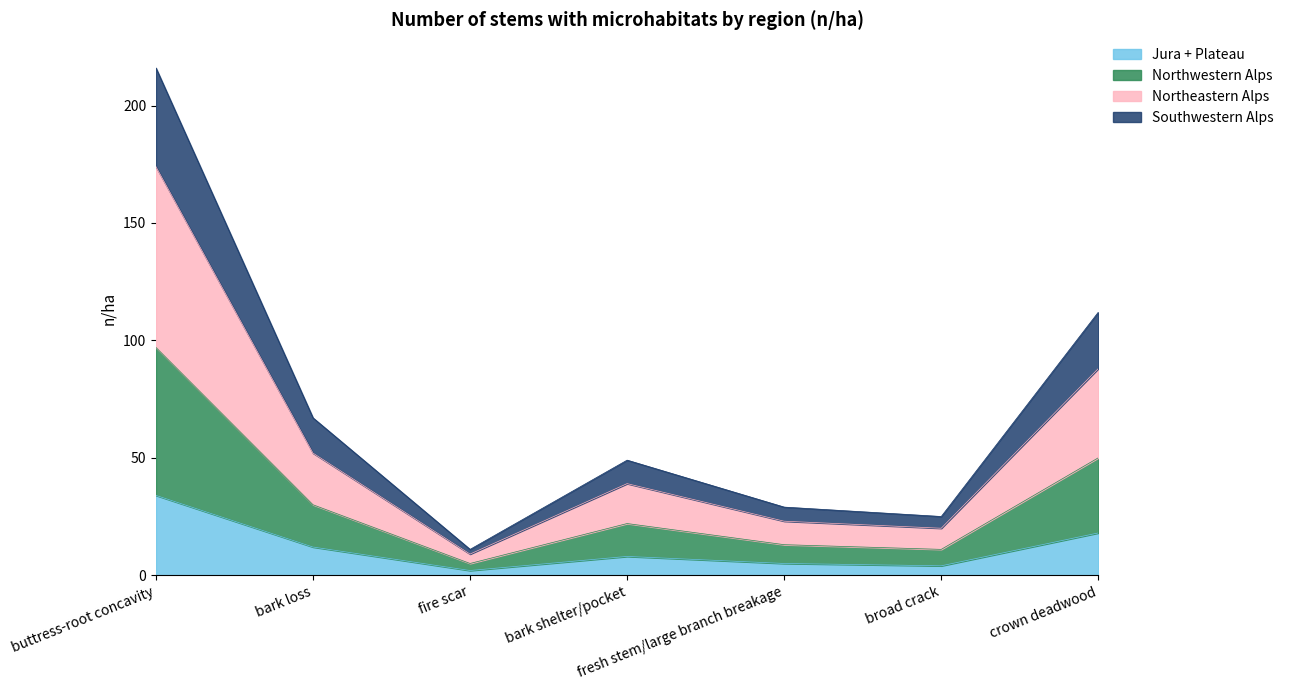

Is it true that Jura + Plateau equals 34 at buttress-root concavity?

True